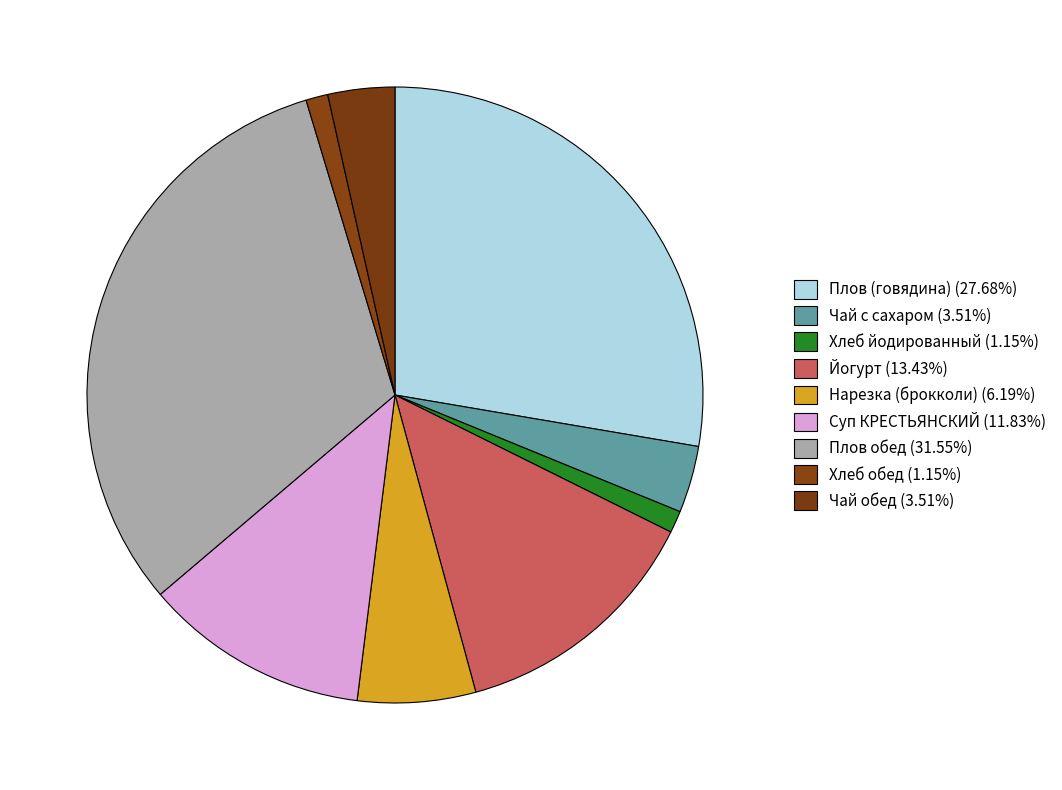

To the nearest percent, what is the difference between the Хлеб йодированный and Йогурт slice percentages?

12%